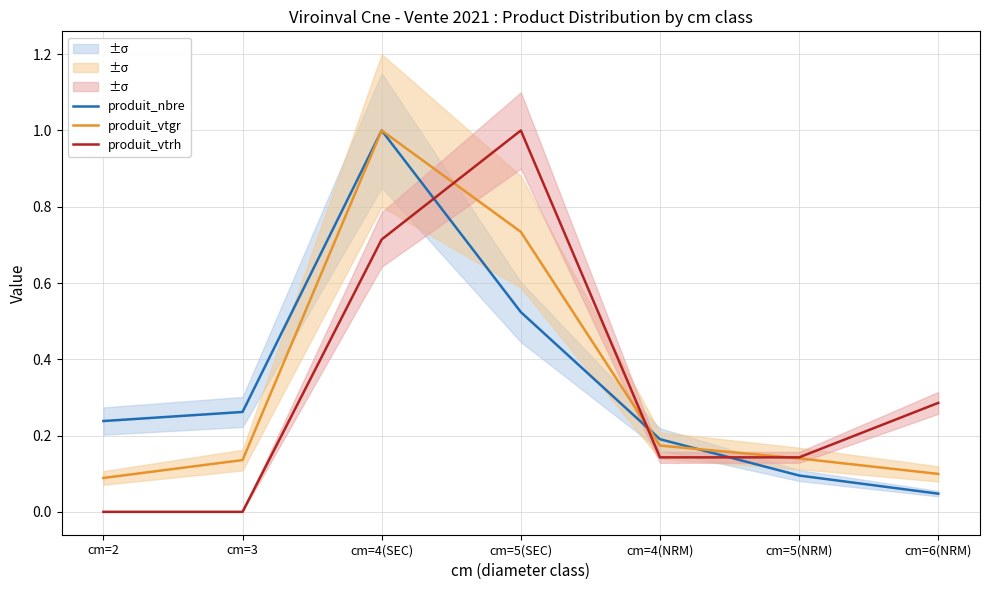

Which series ends up on top after the final intersection of produit_vtrh and produit_vtgr?

produit_vtrh